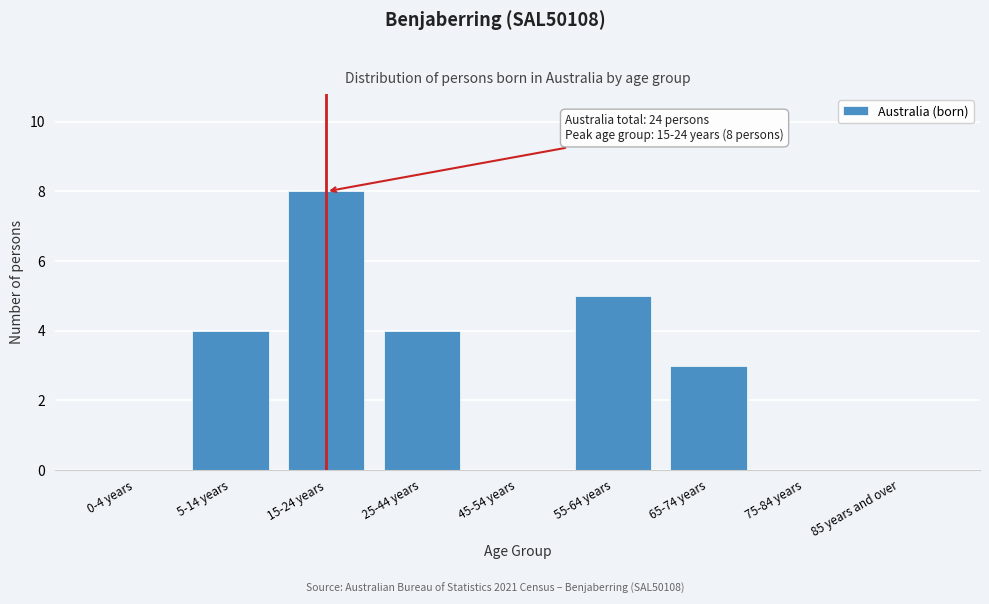

Reading left to right, transcribe all the data shown in this chart.

0-4 years=0	5-14 years=4	15-24 years=8	25-44 years=4	45-54 years=0	55-64 years=5	65-74 years=3	75-84 years=0	85 years and over=0